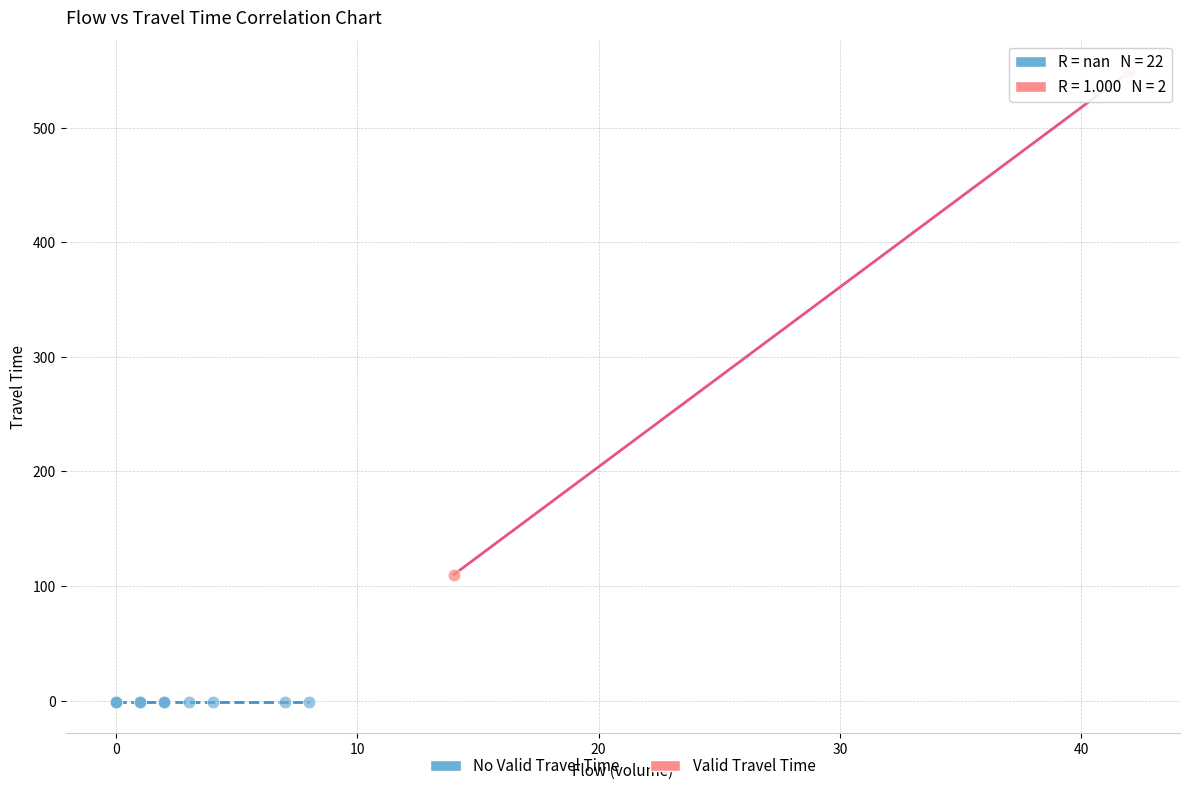

What are all the series names shown in the legend?

No Valid Travel Time, Valid Travel Time